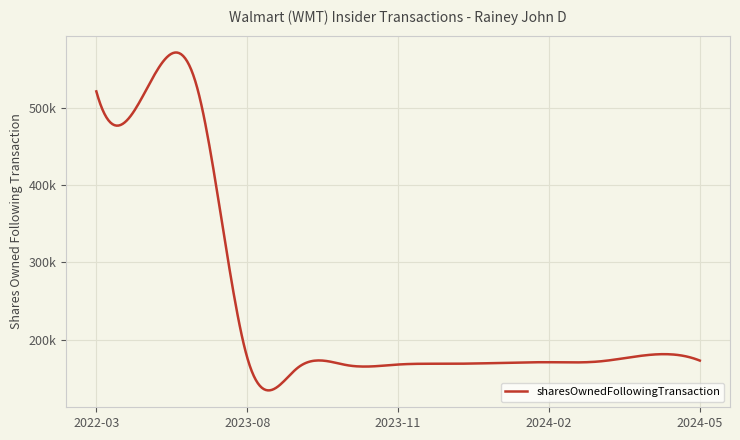

Does the chart display data point markers on the line(s)?

No